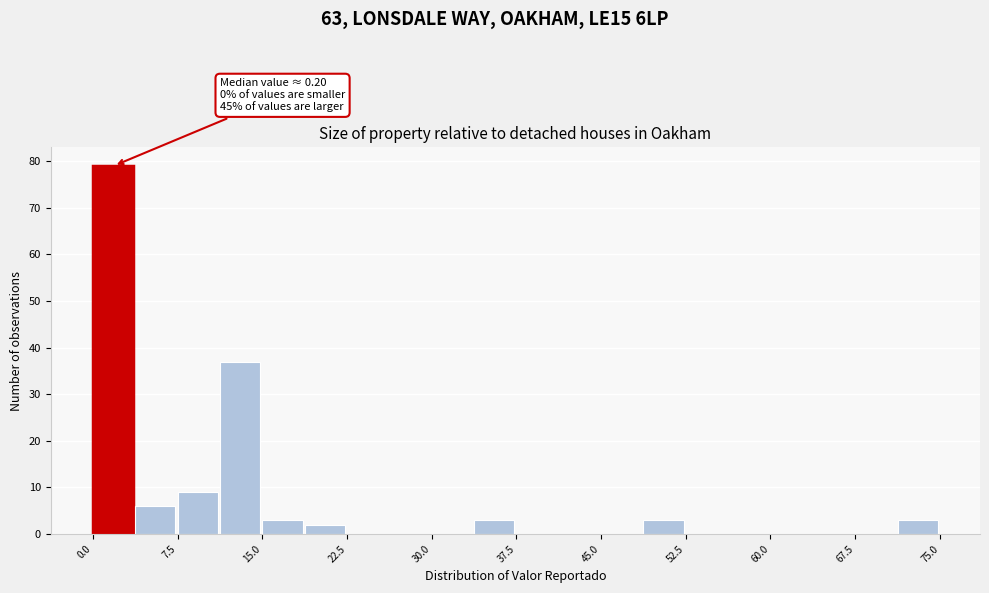

Read against the x-axis, roughly where is the centre of the tallest bar?

2